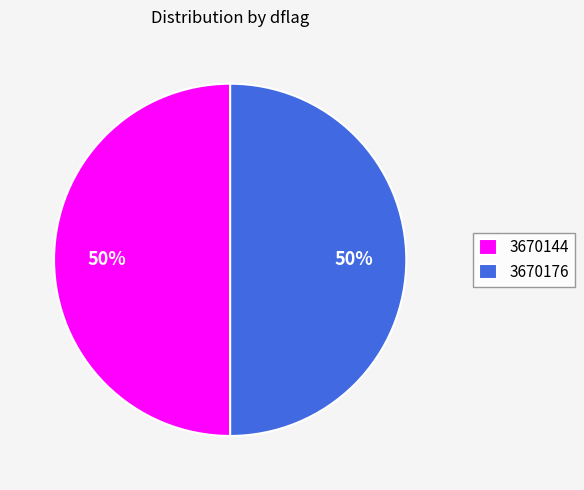

What is the ratio of the value at 3670176 to the value at 3670144?

1.0